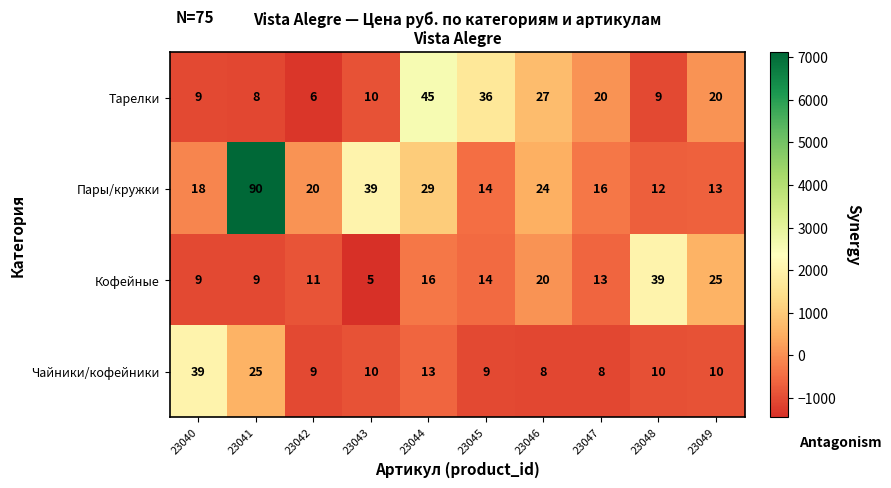

What is the minimum value for Пары/кружки?

12